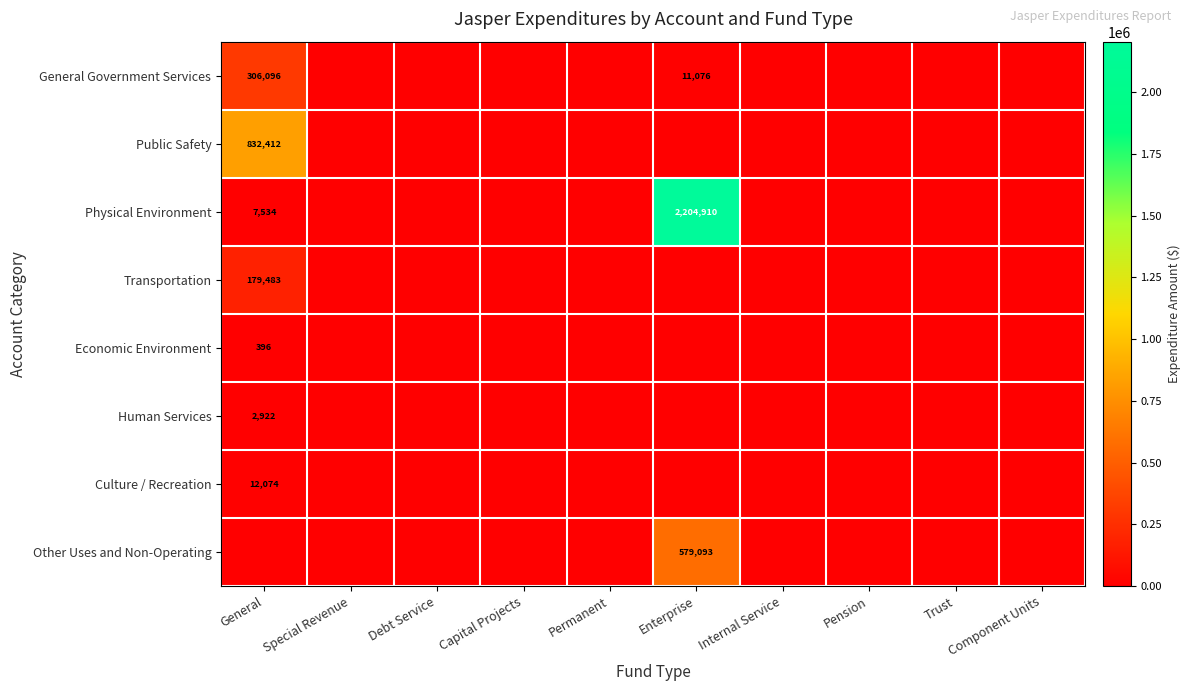

True or false: Economic Environment has a value of -273 at Capital Projects.

False